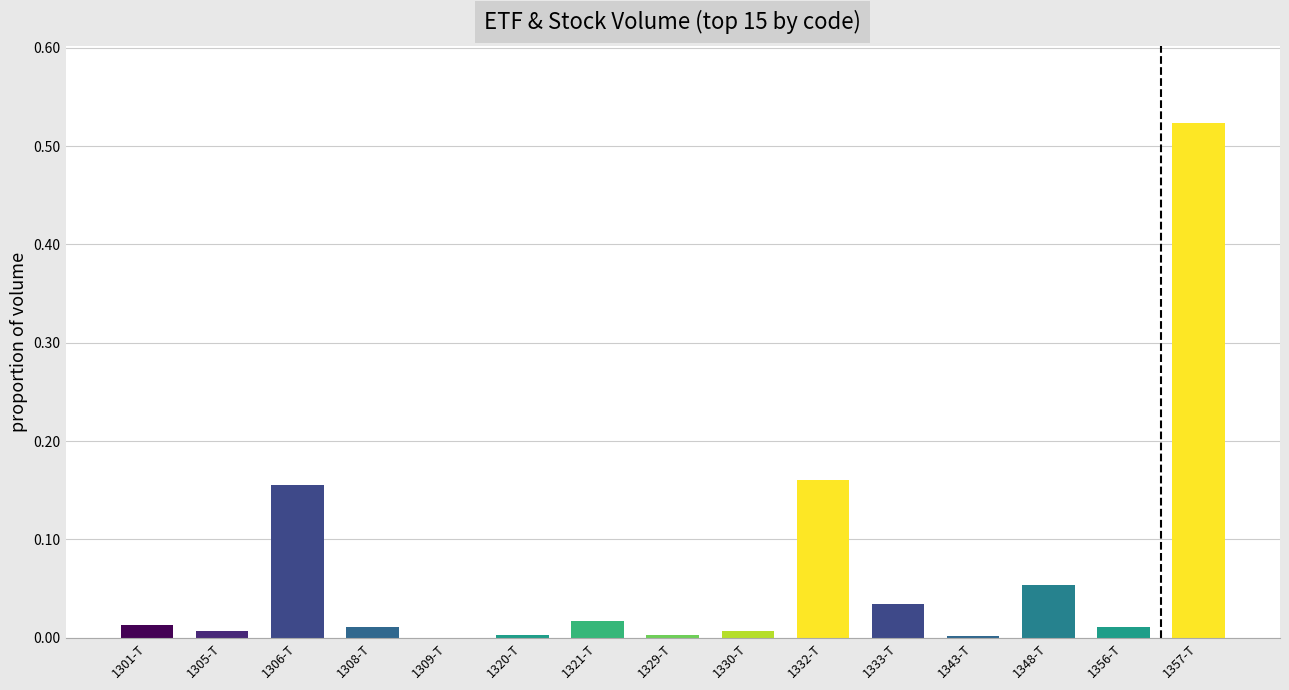

True or false: the data shows 0.0 at 1320-T.

True